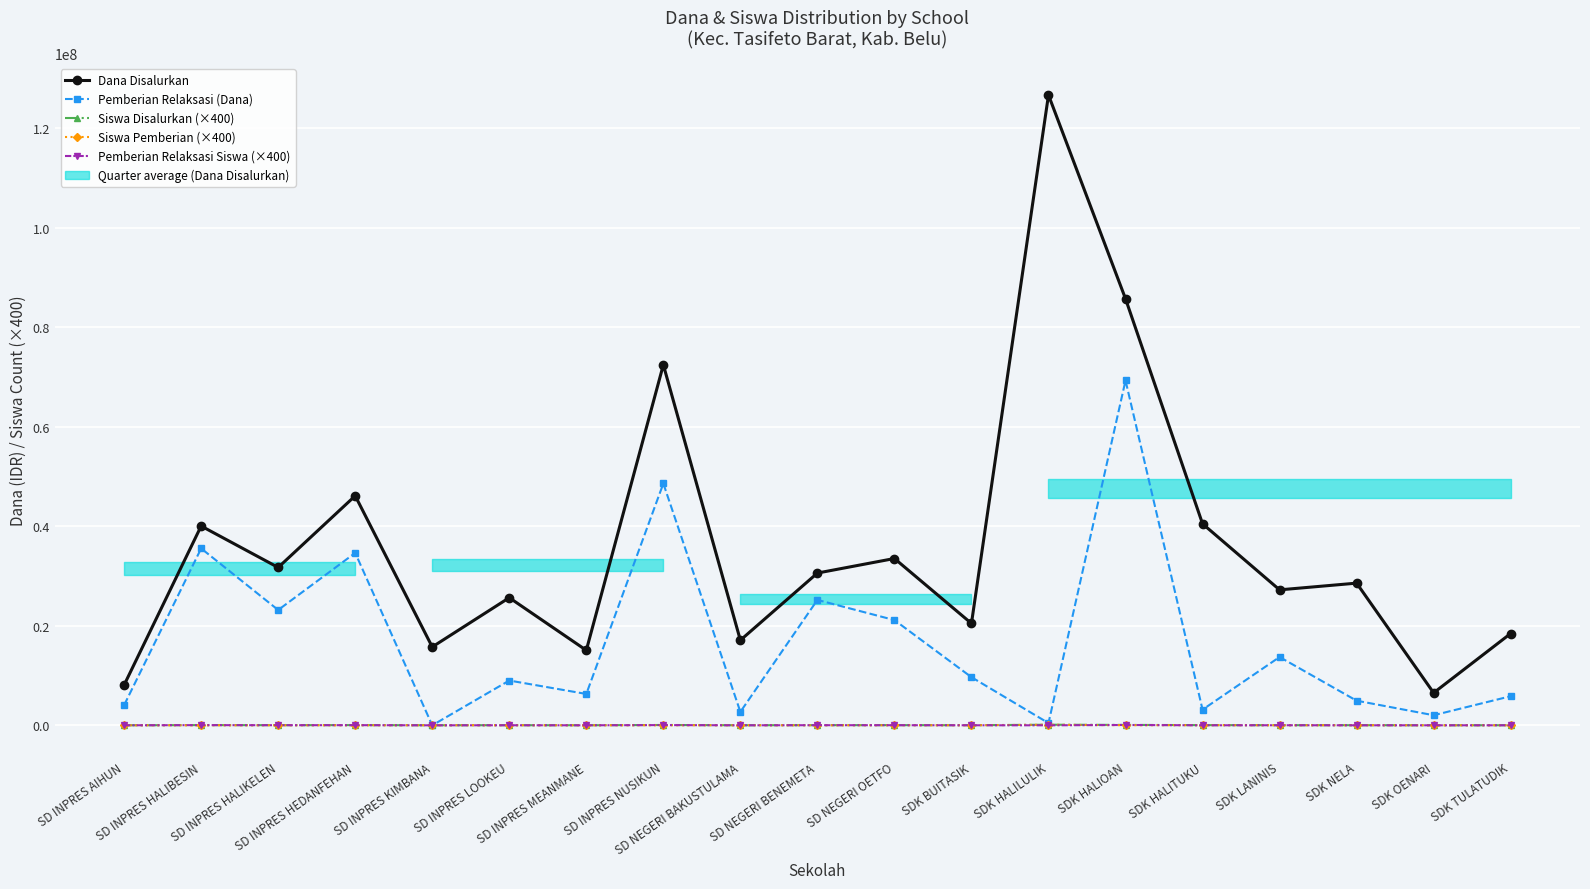

Reading right to left, transcribe all the data shown in this chart.

Dana Disalurkan: SDK TULATUDIK=18450000	SDK OENARI=6525000	SDK NELA=28575000	SDK LANINIS=27225000	SDK HALITUKU=40500000	SDK HALIOAN=85725000	SDK HALILULIK=126675000	SDK BUITASIK=20475000	SD NEGERI OETFO=33525000	SD NEGERI BENEMETA=30600000	SD NEGERI BAKUSTULAMA=17100000	SD INPRES NUSIKUN=72450000	SD INPRES MEANMANE=15075000	SD INPRES LOOKEU=25650000	SD INPRES KIMBANA=15750000	SD INPRES HEDANFEHAN=46125000	SD INPRES HALIKELEN=31725000	SD INPRES HALIBESIN=40050000	SD INPRES AIHUN=8100000
Pemberian Relaksasi (Dana): SDK TULATUDIK=5850000	SDK OENARI=2025000	SDK NELA=4950000	SDK LANINIS=13725000	SDK HALITUKU=3150000	SDK HALIOAN=69300000	SDK HALILULIK=450000	SDK BUITASIK=9675000	SD NEGERI OETFO=21150000	SD NEGERI BENEMETA=25200000	SD NEGERI BAKUSTULAMA=2700000	SD INPRES NUSIKUN=48600000	SD INPRES MEANMANE=6300000	SD INPRES LOOKEU=9000000	SD INPRES KIMBANA=0	SD INPRES HEDANFEHAN=34650000	SD INPRES HALIKELEN=23175000	SD INPRES HALIBESIN=35550000	SD INPRES AIHUN=4050000
Siswa Disalurkan (×400): SDK TULATUDIK=18800	SDK OENARI=8000	SDK NELA=26400	SDK LANINIS=27200	SDK HALITUKU=39600	SDK HALIOAN=82800	SDK HALILULIK=121600	SDK BUITASIK=20800	SD NEGERI OETFO=34800	SD NEGERI BENEMETA=30800	SD NEGERI BAKUSTULAMA=17200	SD INPRES NUSIKUN=68400	SD INPRES MEANMANE=14400	SD INPRES LOOKEU=25200	SD INPRES KIMBANA=14400	SD INPRES HEDANFEHAN=43200	SD INPRES HALIKELEN=30400	SD INPRES HALIBESIN=43200	SD INPRES AIHUN=8800
Siswa Pemberian (×400): SDK TULATUDIK=10800	SDK OENARI=4400	SDK NELA=21600	SDK LANINIS=12800	SDK HALITUKU=35200	SDK HALIOAN=15600	SDK HALILULIK=116000	SDK BUITASIK=10000	SD NEGERI OETFO=12400	SD NEGERI BENEMETA=5600	SD NEGERI BAKUSTULAMA=13600	SD INPRES NUSIKUN=13600	SD INPRES MEANMANE=8400	SD INPRES LOOKEU=15200	SD INPRES KIMBANA=14400	SD INPRES HEDANFEHAN=11600	SD INPRES HALIKELEN=3600	SD INPRES HALIBESIN=5200	SD INPRES AIHUN=4000
Pemberian Relaksasi Siswa (×400): SDK TULATUDIK=6000	SDK OENARI=3600	SDK NELA=4800	SDK LANINIS=14400	SDK HALITUKU=4400	SDK HALIOAN=67200	SDK HALILULIK=800	SDK BUITASIK=10800	SD NEGERI OETFO=22400	SD NEGERI BENEMETA=25200	SD NEGERI BAKUSTULAMA=3600	SD INPRES NUSIKUN=47200	SD INPRES MEANMANE=6000	SD INPRES LOOKEU=10000	SD INPRES KIMBANA=0	SD INPRES HEDANFEHAN=30800	SD INPRES HALIKELEN=22400	SD INPRES HALIBESIN=38000	SD INPRES AIHUN=4800